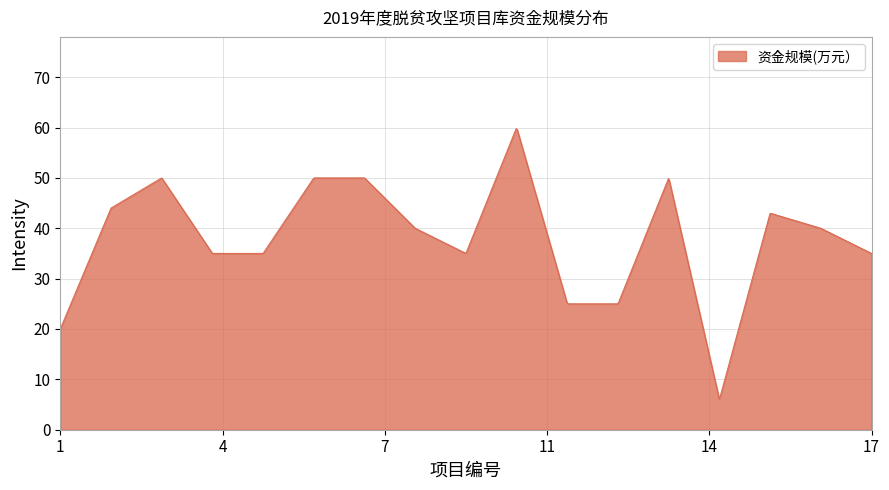

What is the sum of all values?

30764.0